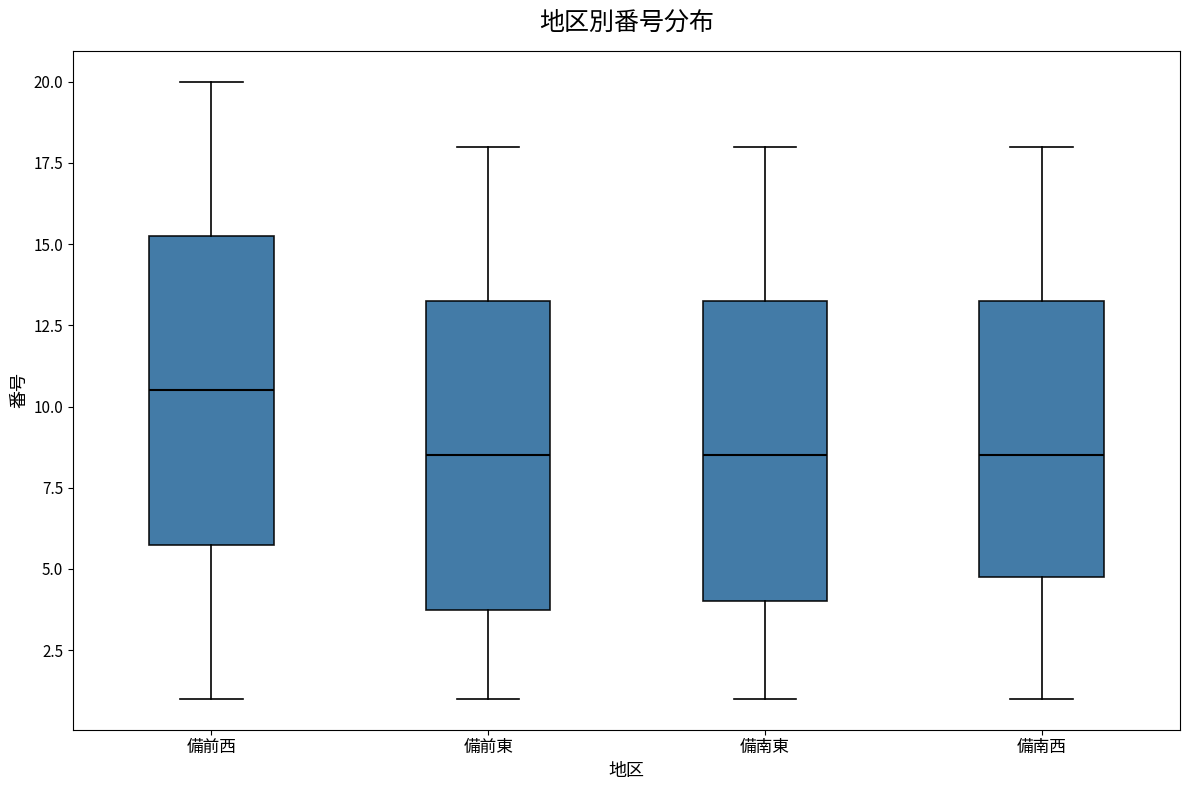

Reading left to right, read every box against the y-axis: the position of its median line, the range the box covers, and the ends of its whiskers. The values are not printed on the chart, so give them approximately, as read against the axis.

備前西: median 10.5, box 6.0 to 15.5, whiskers 1.0 to 20.0
備前東: median 8.5, box 4.0 to 13.5, whiskers 1.0 to 18.0
備南東: median 8.5, box 4.0 to 13.5, whiskers 1.0 to 18.0
備南西: median 8.5, box 5.0 to 13.5, whiskers 1.0 to 18.0